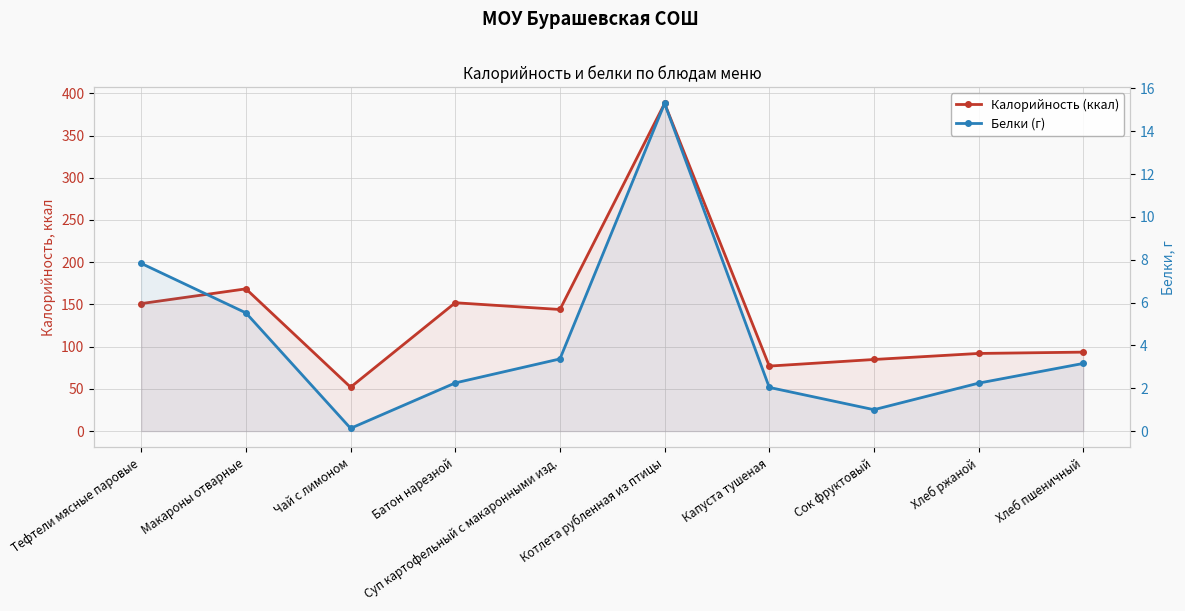

At Хлеб пшеничный, list the series in order from smallest to largest.

Белки (г), Калорийность (ккал)